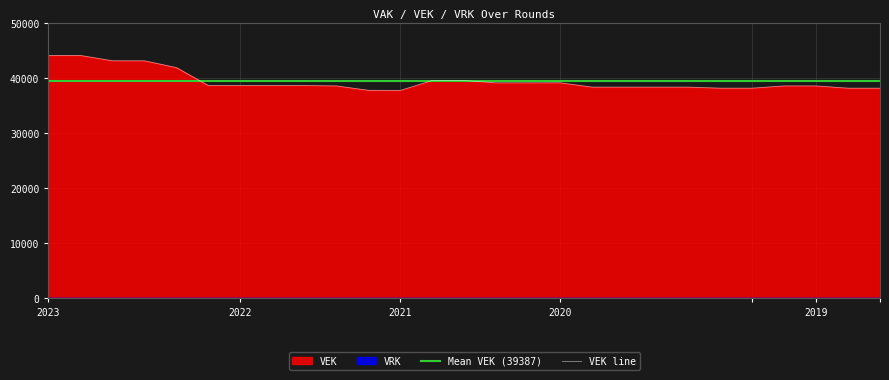

What is the lowest value of the VEK line series?

37699